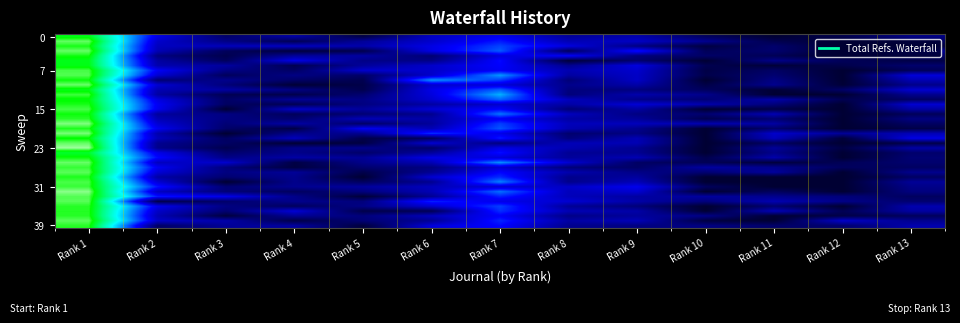

What is the maximum value shown in the chart?

1.0